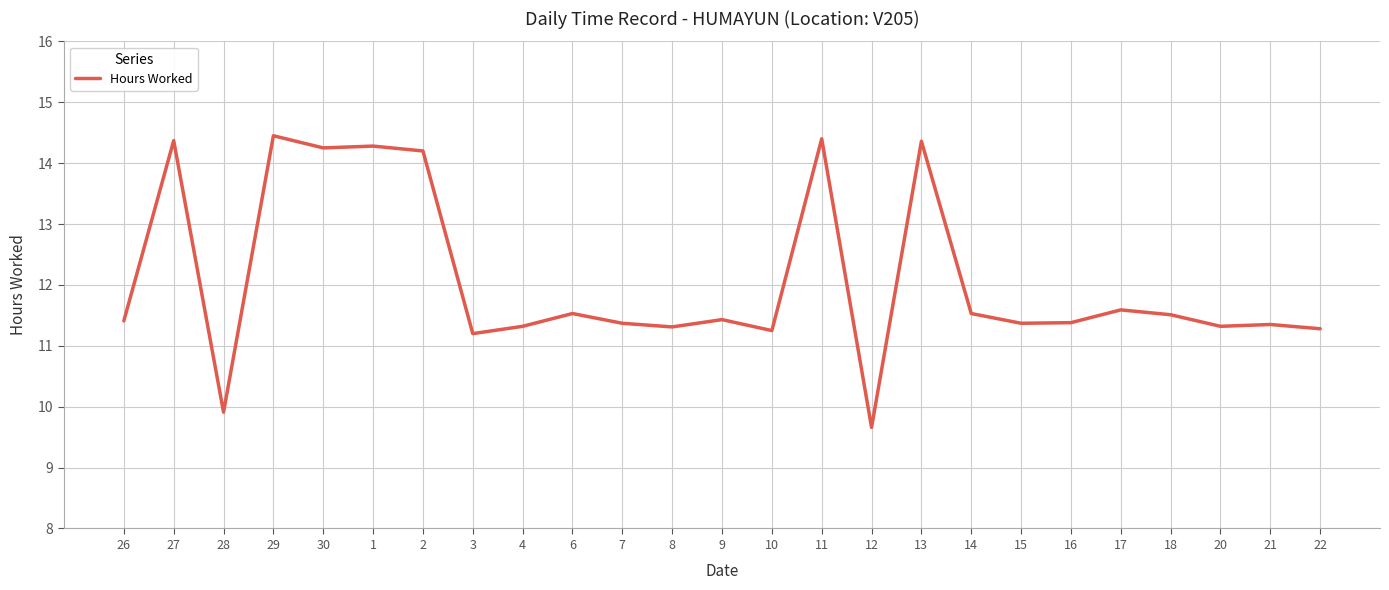

What is the average value?

12.1